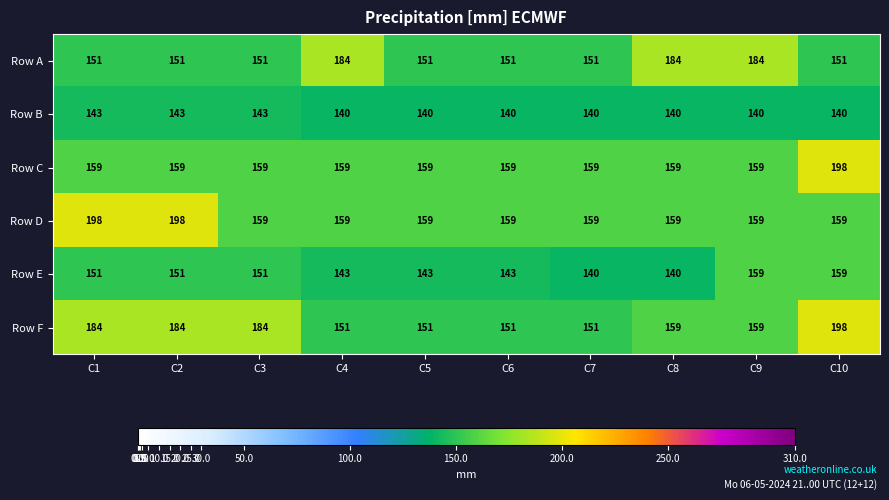

What is the approximate value of Row E at C5, to the nearest 10?

140